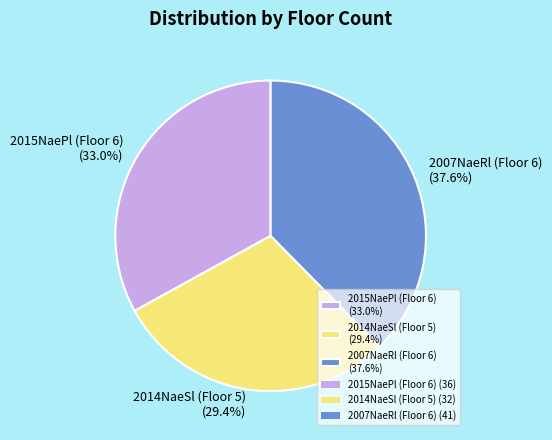

Do 2014NaeSl (Floor 5) (29.4%) and 2007NaeRl (Floor 6) (37.6%) together represent more than half of the pie?

Yes